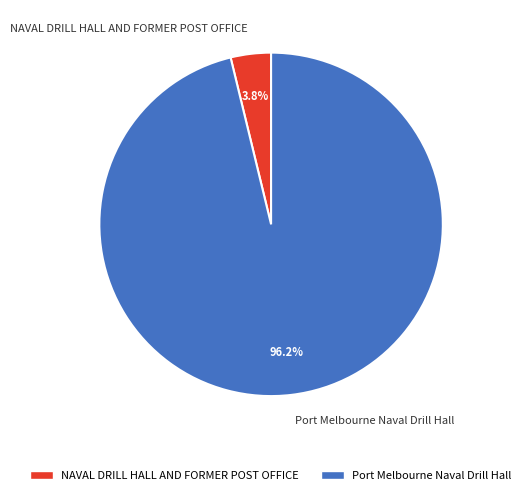

Is there any slice that represents more than half of the pie?

Yes